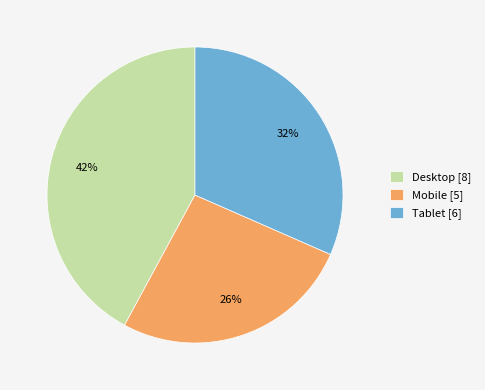

To the nearest percent, what is the average slice percentage?

33%